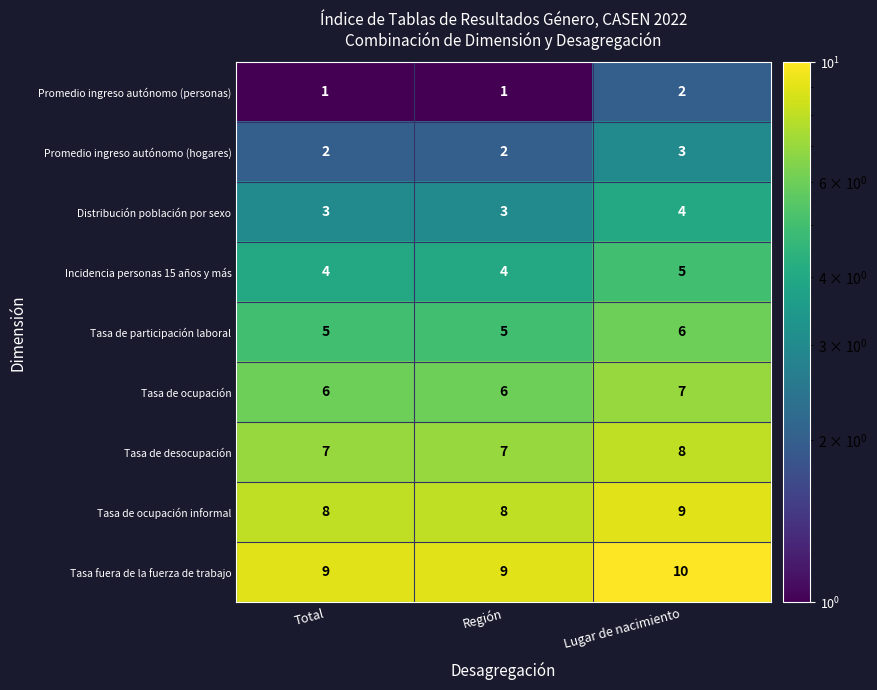

Which label corresponds to the largest value in the chart?

Lugar de nacimiento